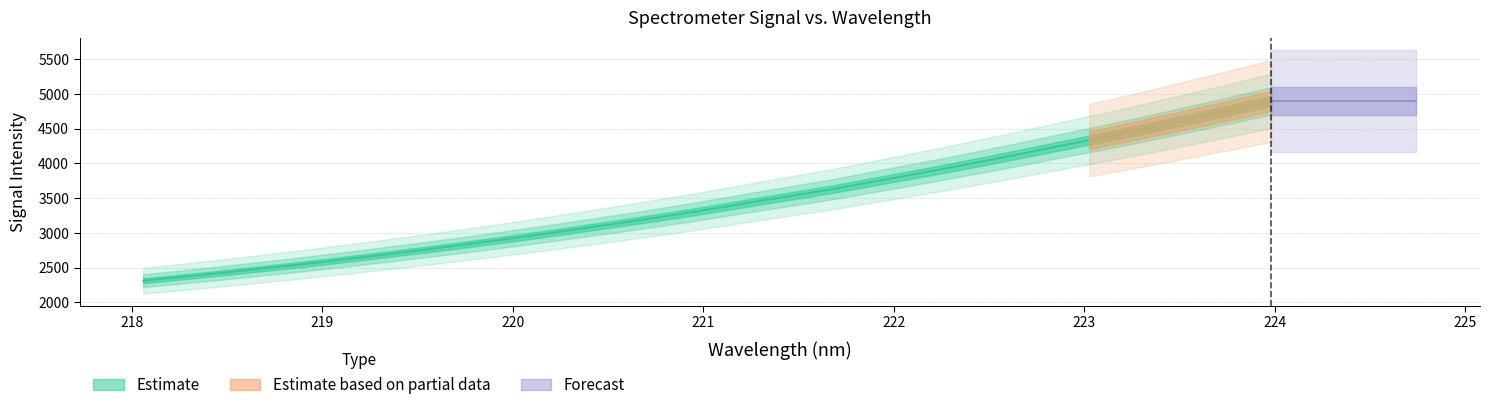

What is the average value?

3432.1